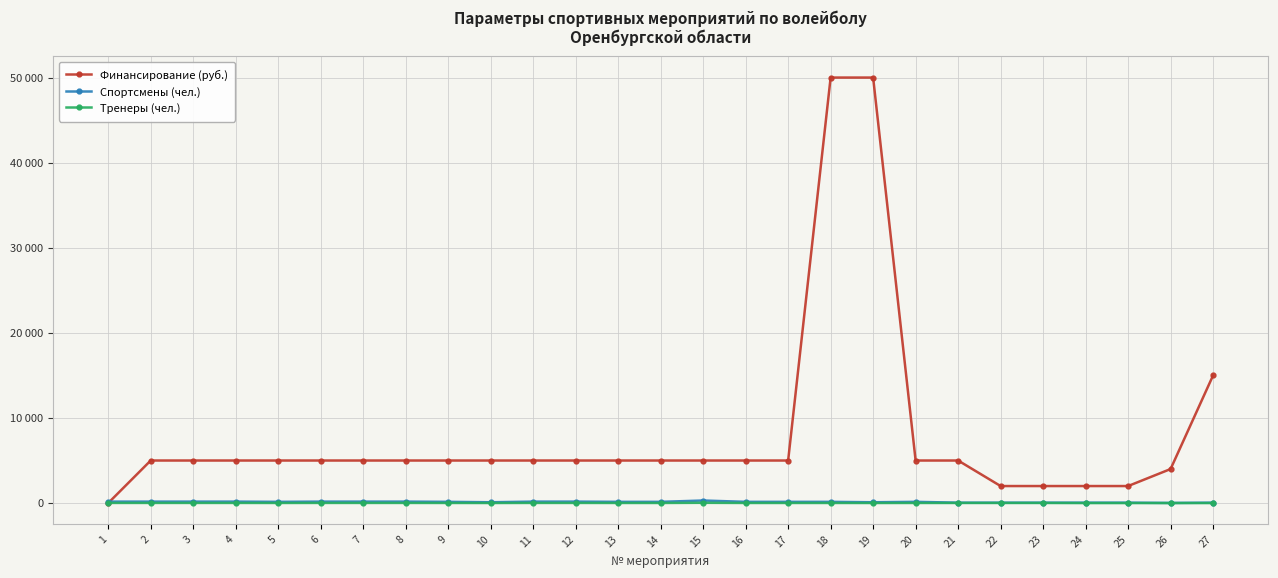

Rank the series at 16 from highest to lowest value.

Финансирование (руб.), Спортсмены (чел.), Тренеры (чел.)